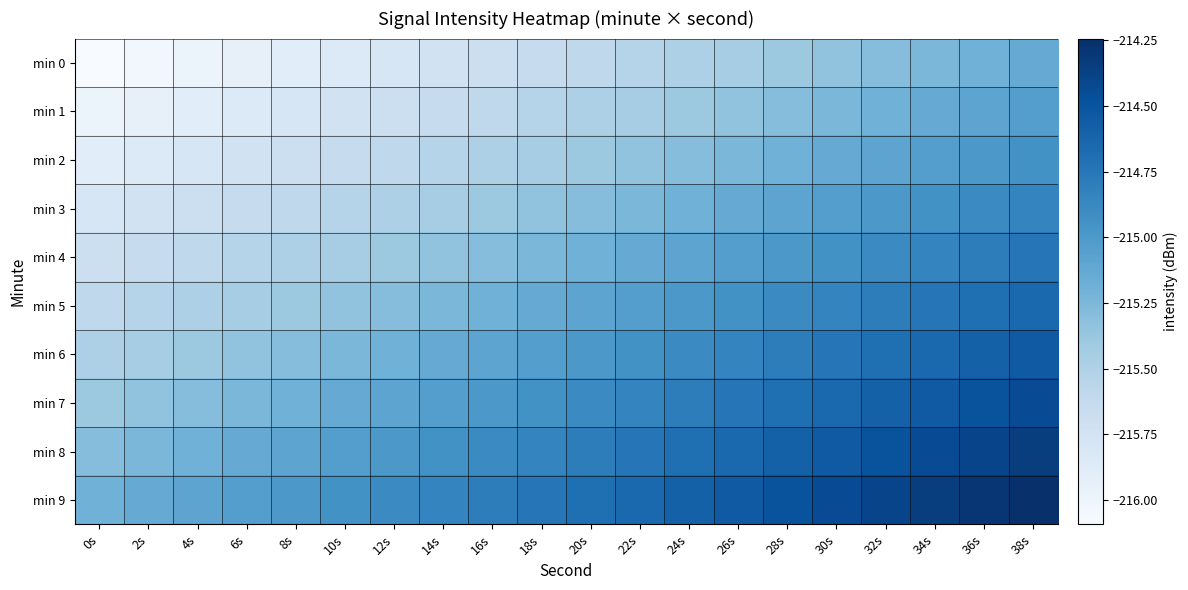

What is the total value across all series at 18s?

-2151.9